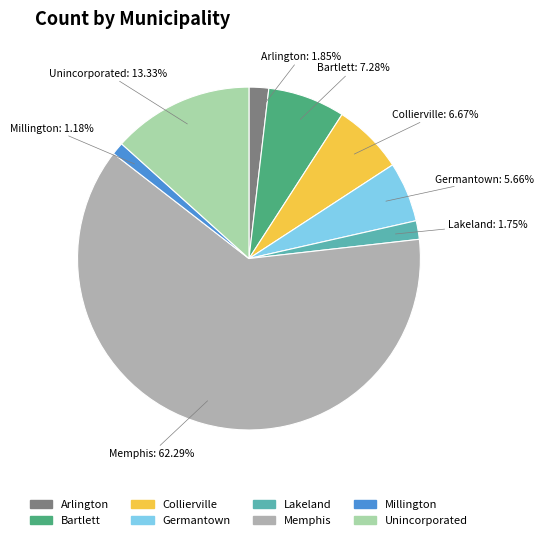

How many segments does this pie chart have?

8